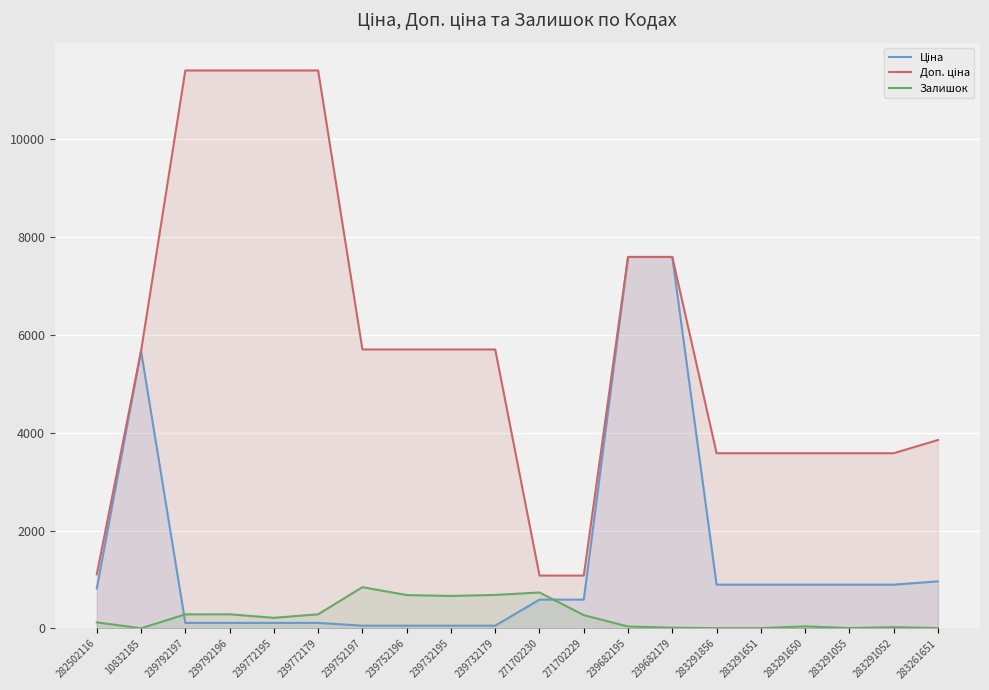

Between 283291650 and 271702230, which is larger?

283291650